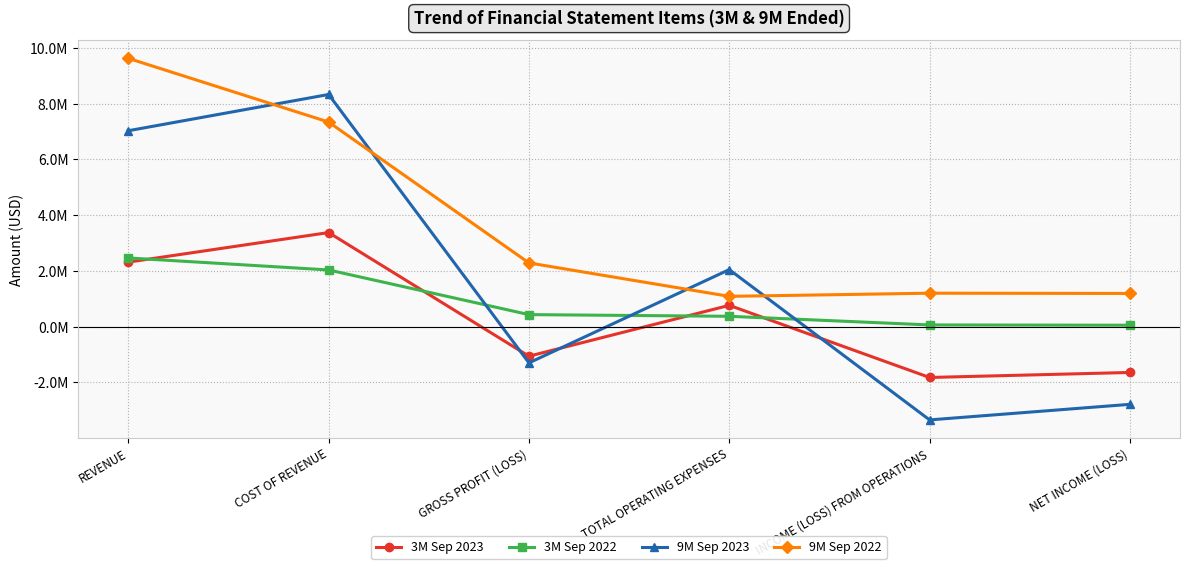

Is this an area chart (filled region under the line)?

No